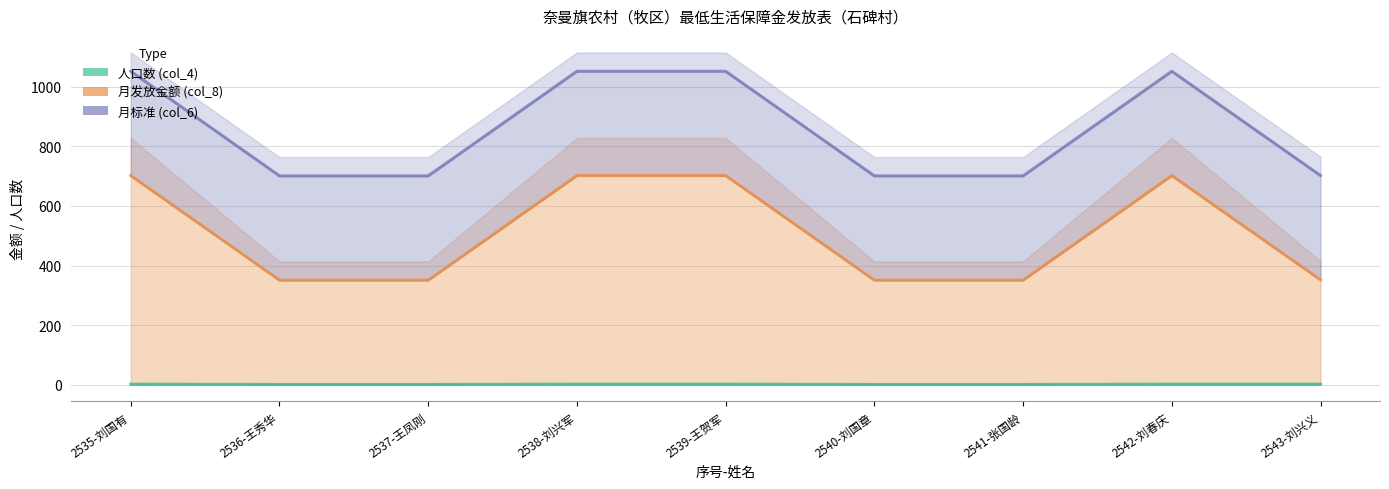

What is the greatest value displayed?

1052